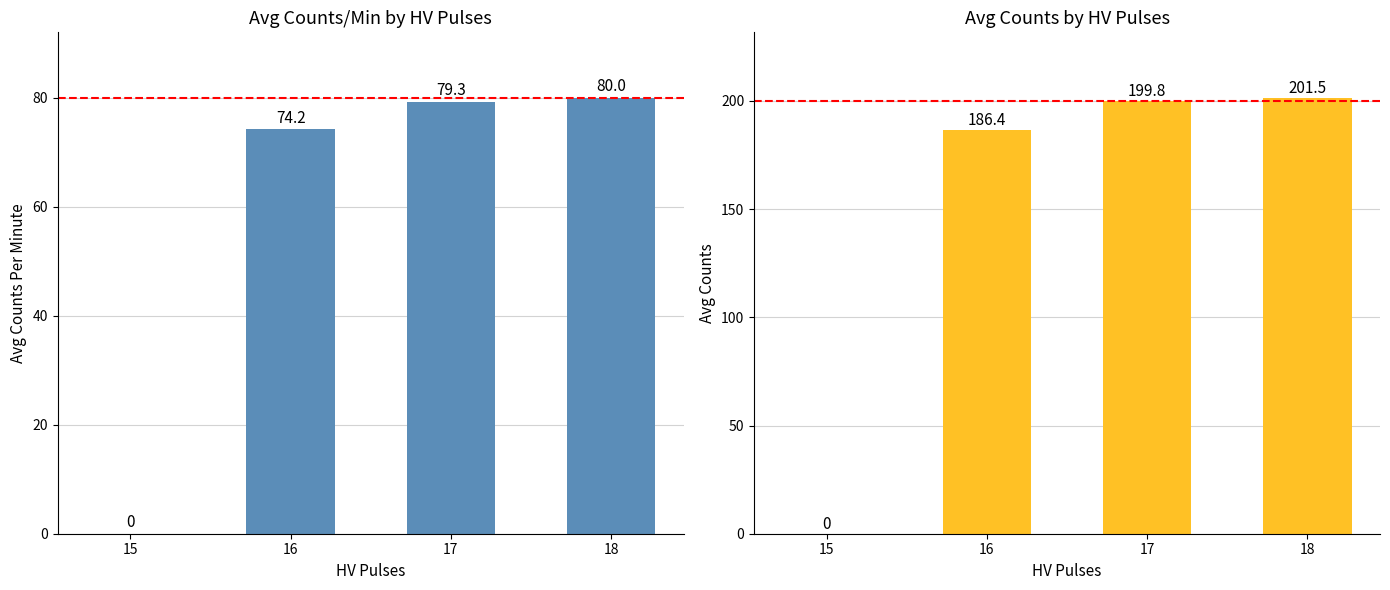

Is the value of counts at 18 greater than the value of counts_per_minute at 18?

Yes